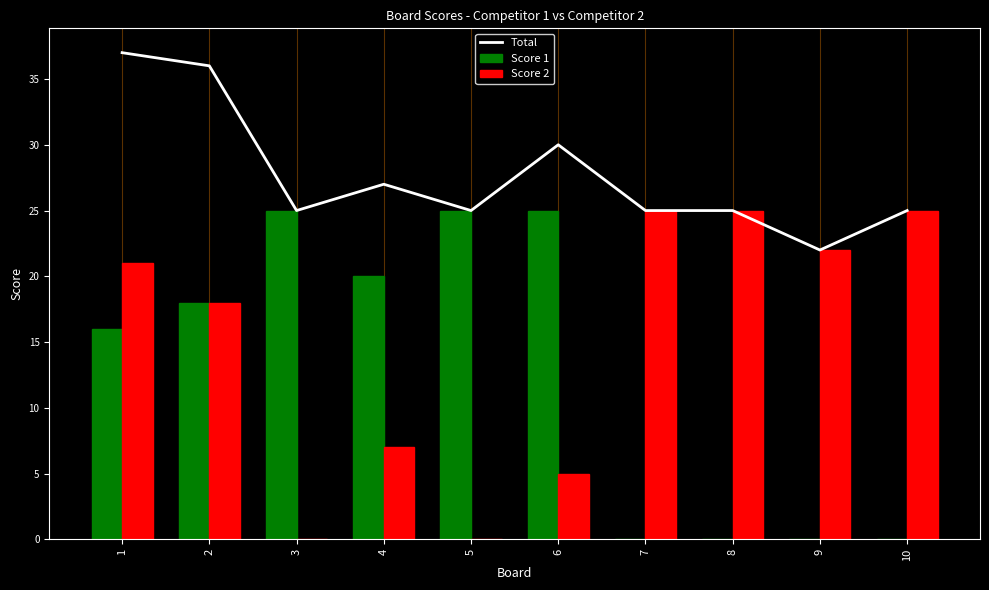

How many groups of bars are there?

10